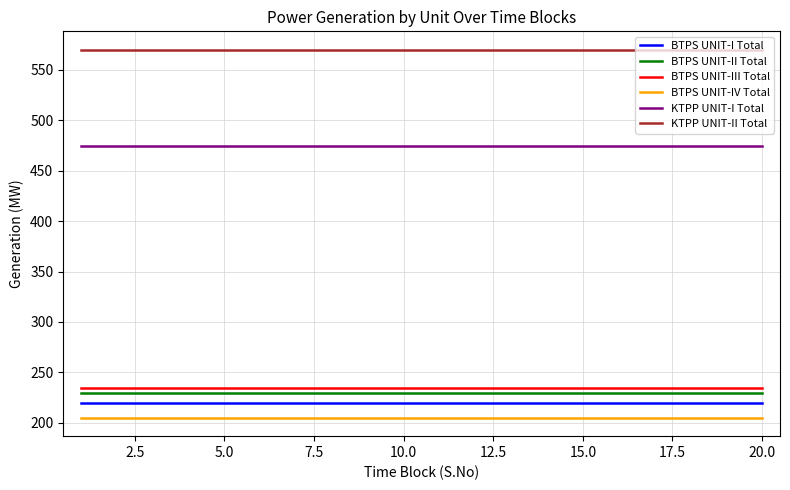

How many lines are shown in the chart?

6